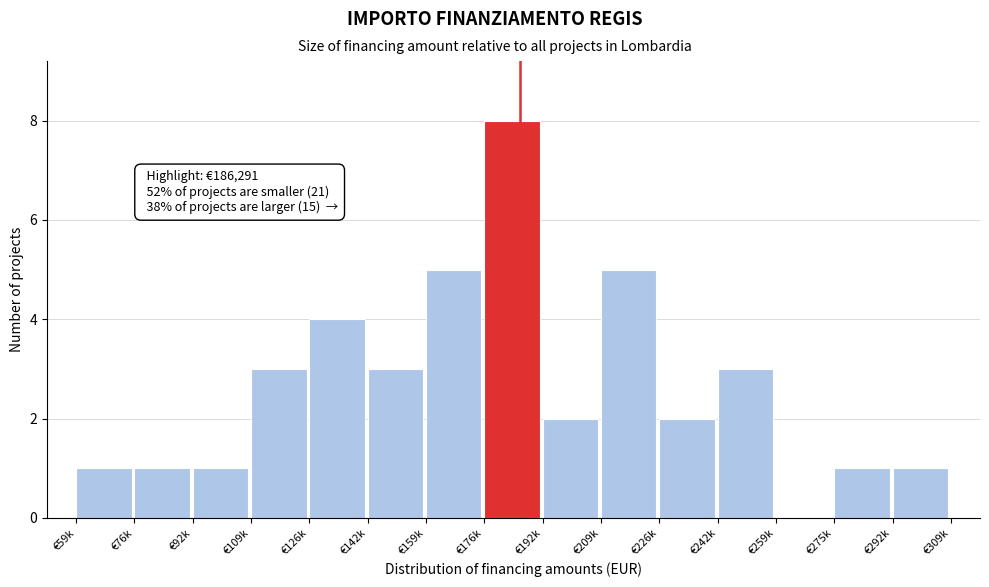

Reading left to right, list all the values displayed in this chart.

€59k=1	€76k=1	€92k=1	€109k=3	€126k=4	€142k=3	€159k=5	€176k=8	€192k=2	€209k=5	€226k=2	€242k=3	€259k=0	€275k=1	€292k=1